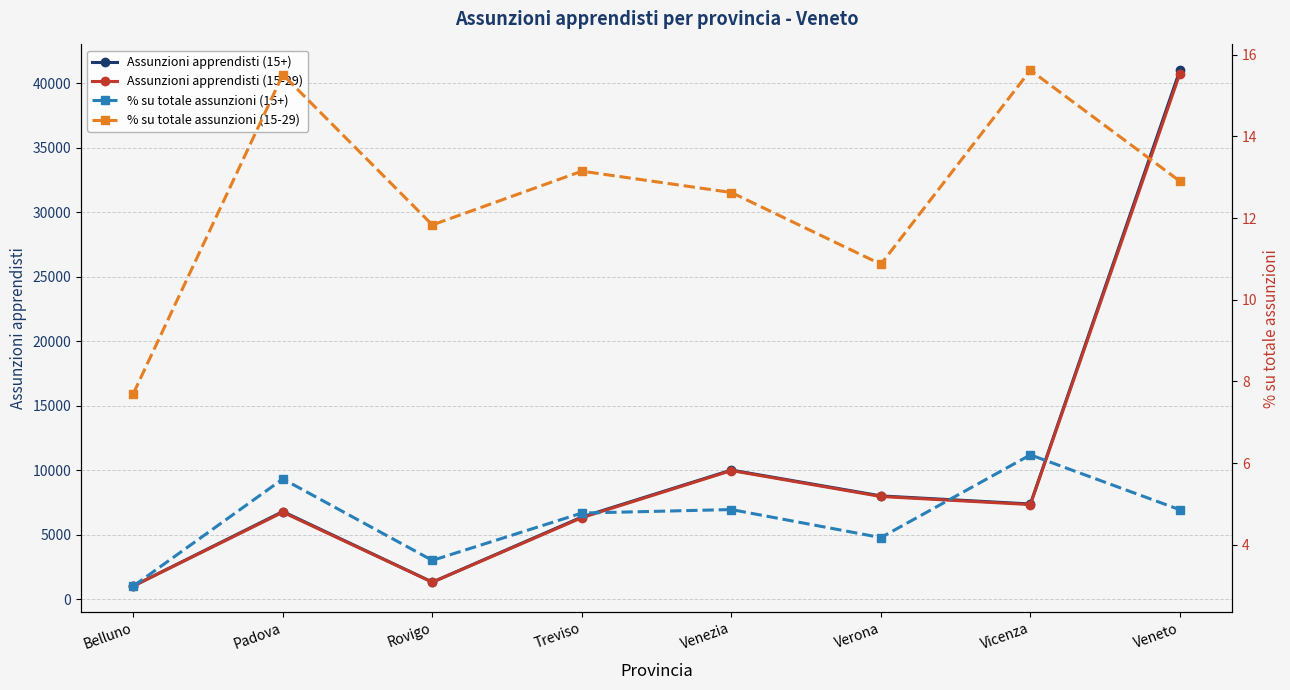

Which label corresponds to the smallest value in the chart?

Belluno